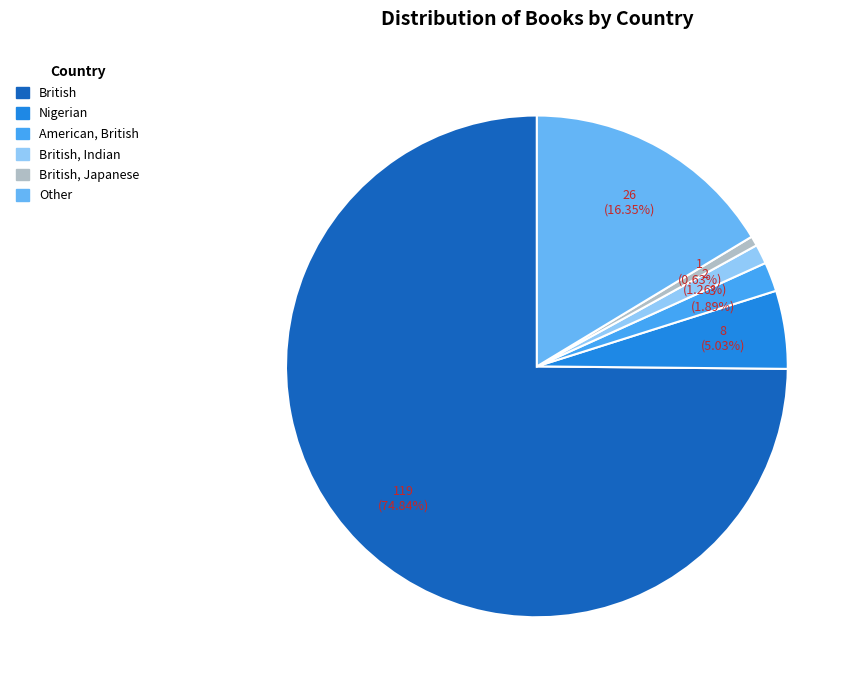

How many slices are in this pie chart?

6